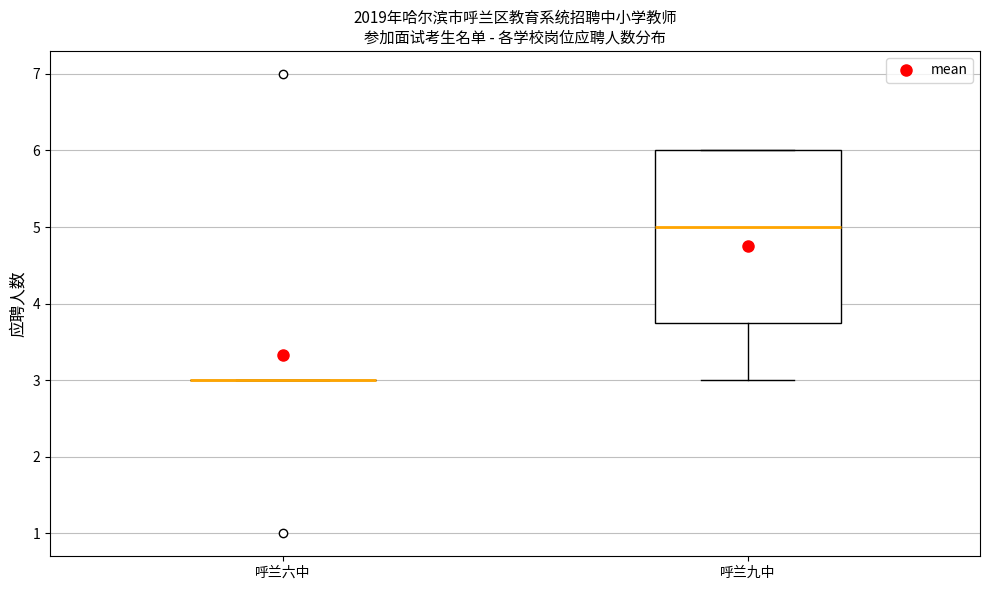

Which box is the tallest, from its lower edge to its upper edge?

呼兰九中